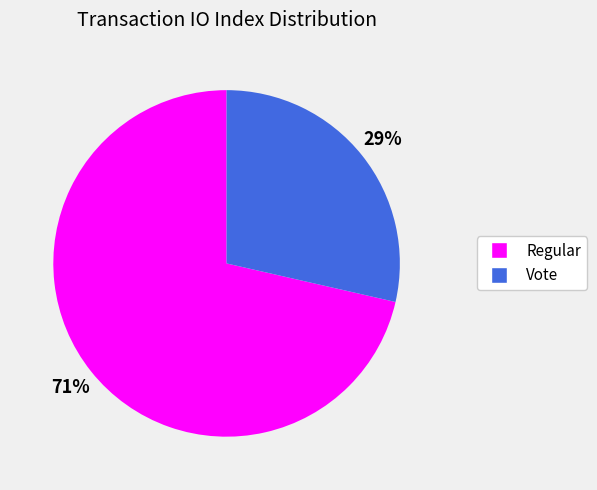

Combined, do Regular and Vote account for over 50%?

Yes